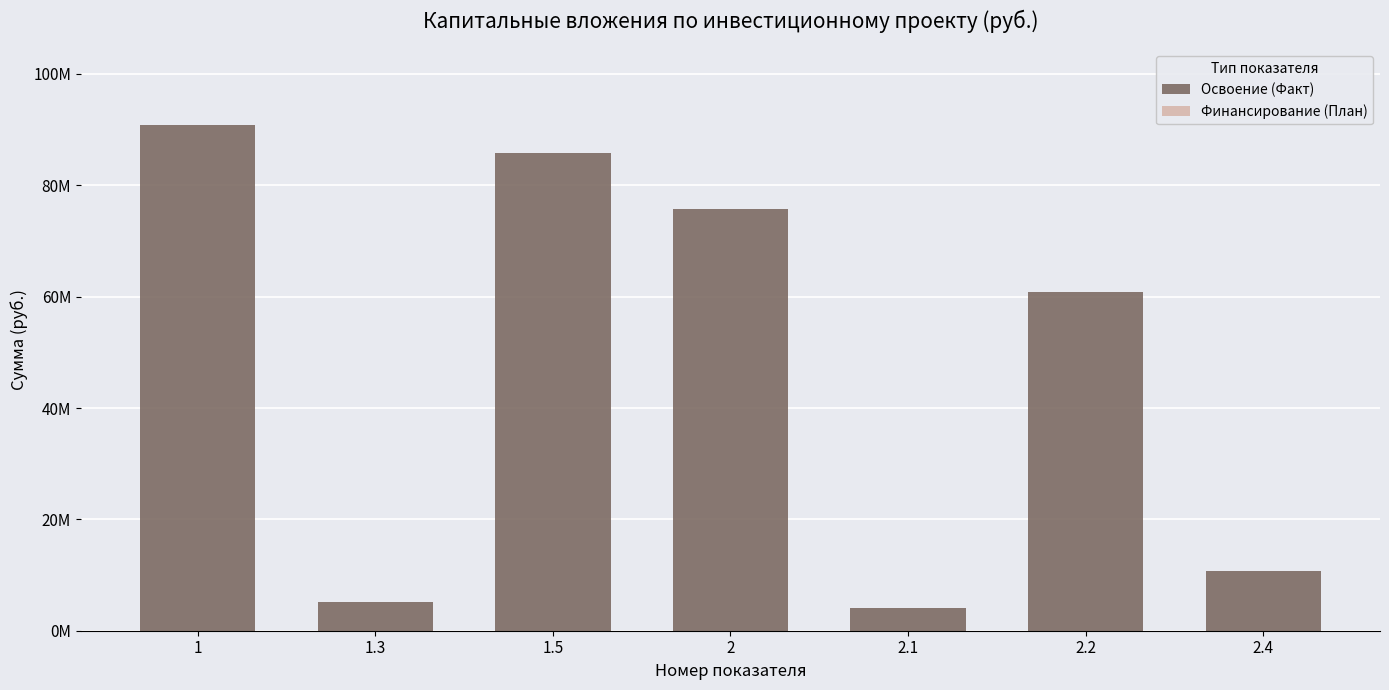

Are the bars horizontal?

No